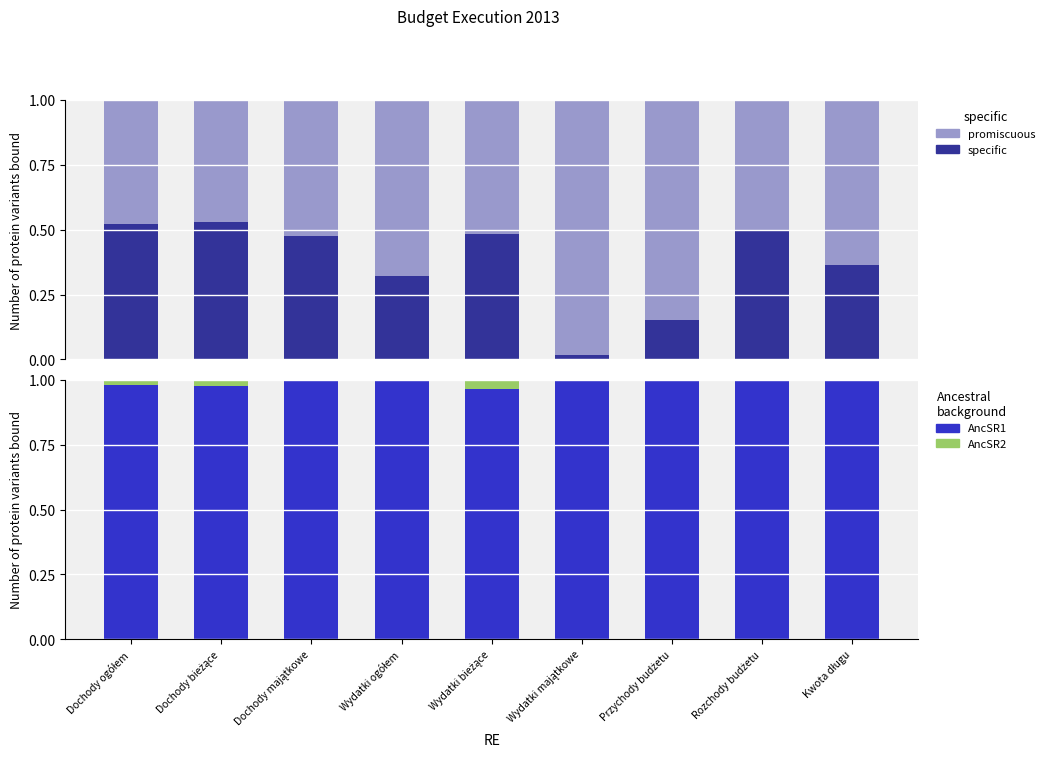

What is the label of the 8th bar from the right?

Dochody bieżące